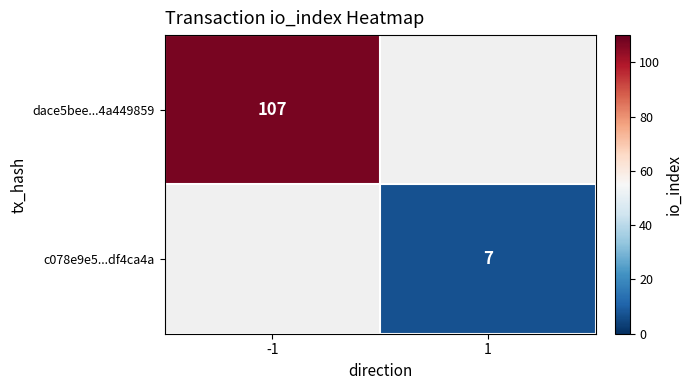

Is the value of c078e9e5...df4ca4a at 1 greater than the value of dace5bee...4a449859 at -1?

No